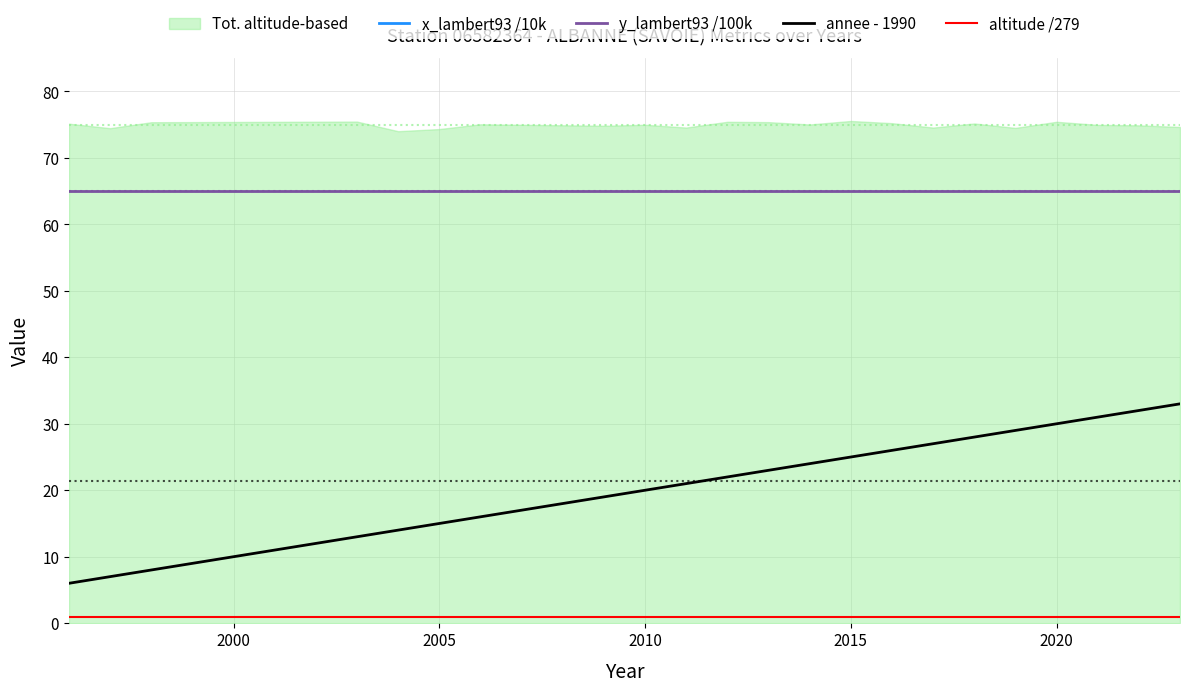

How many categories are shown in the chart?

22